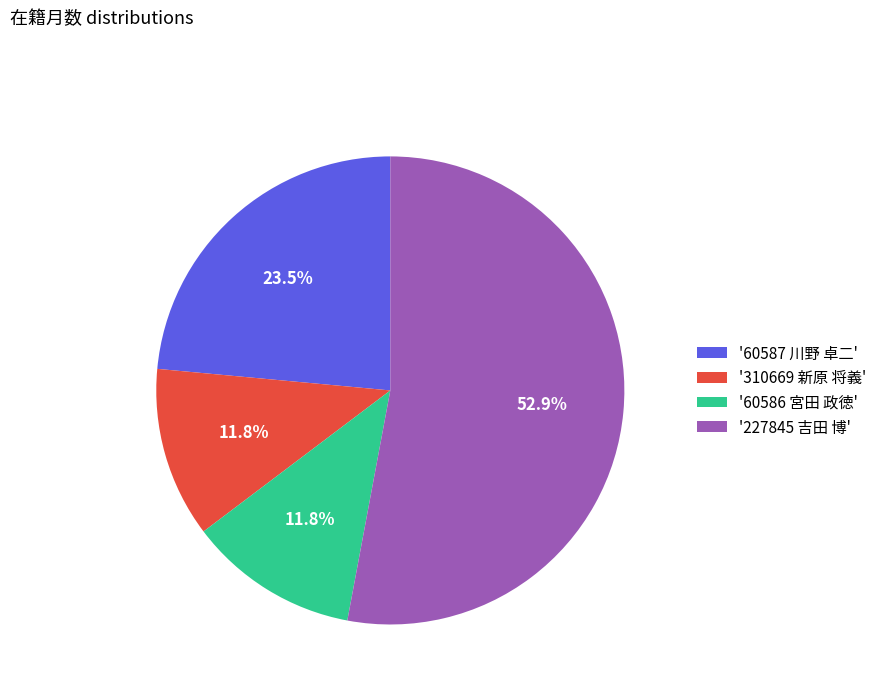

To the nearest percent, what is the difference between the largest and smallest slice percentages?

41%